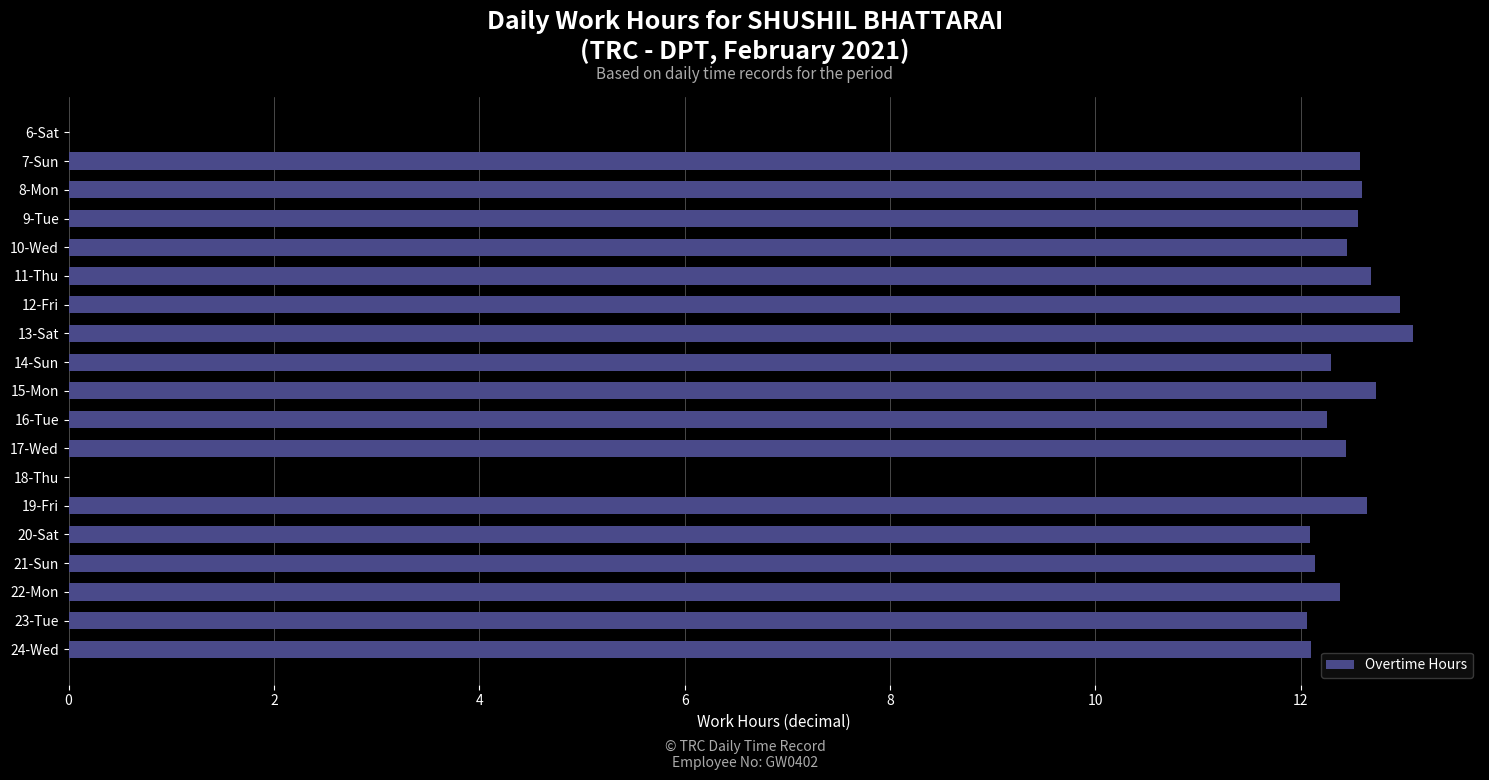

What is the sum of the values at 15-Mon and 16-Tue?

25.0